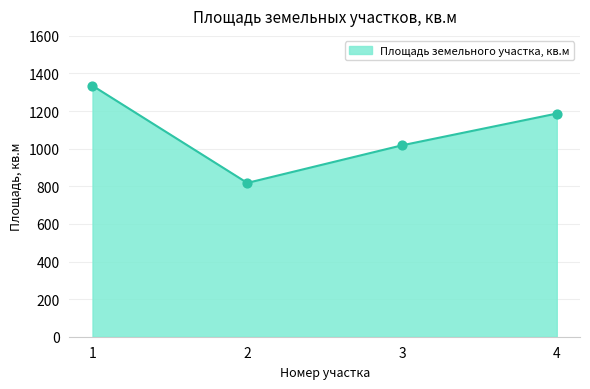

Approximately how many times larger is the value at 1 compared to 3?

1.3